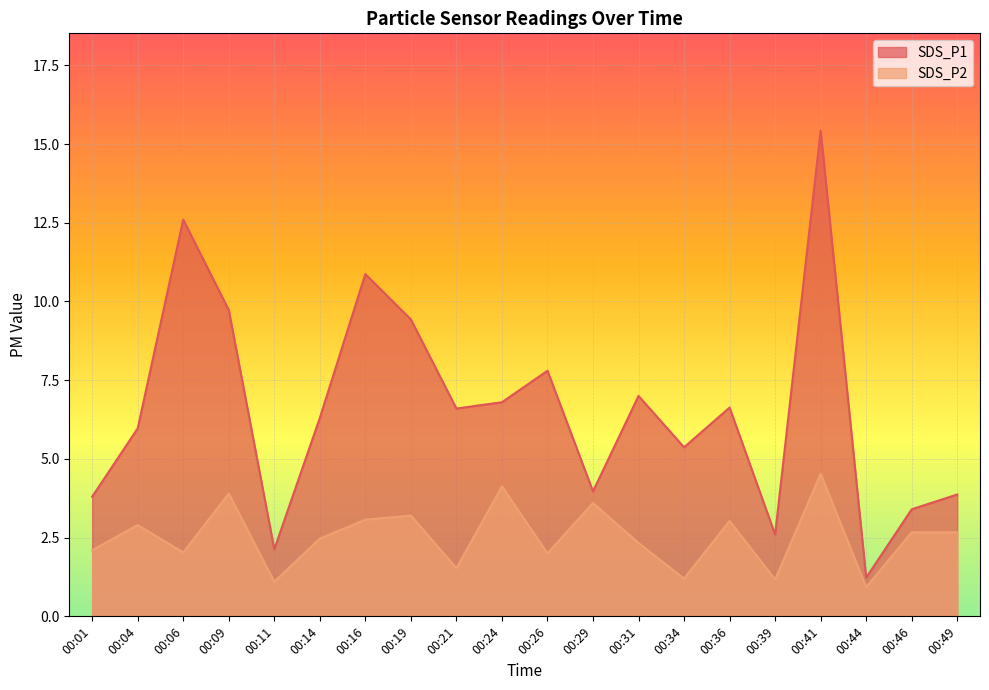

How many lines are shown in the chart?

2